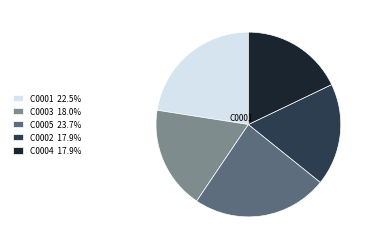

What is the largest slice in the pie chart?

C0005